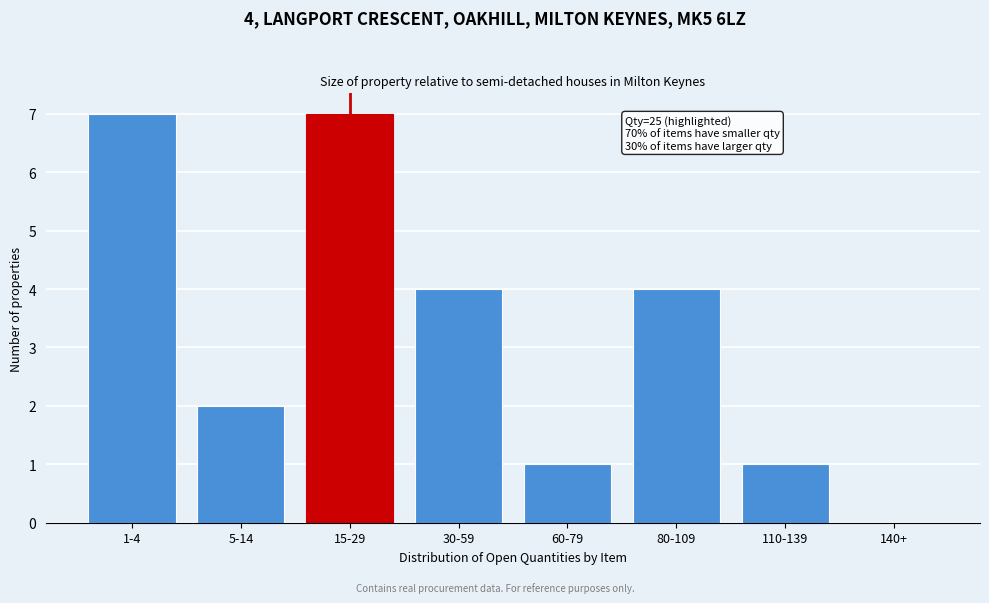

Reading left to right, what are all the values shown in this chart?

1-4=7	5-14=2	15-29=7	30-59=4	60-79=1	80-109=4	110-139=1	140+=0